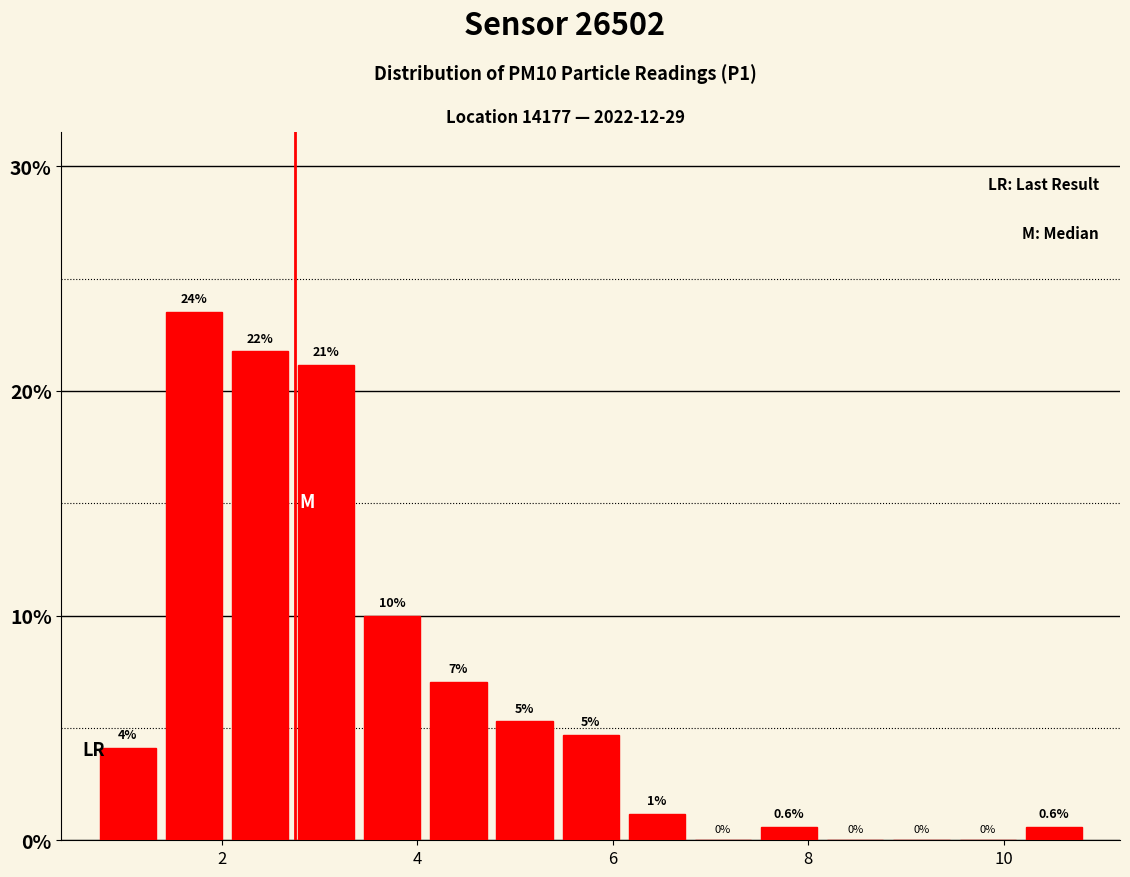

Read against the x-axis, roughly where is the centre of the tallest bar?

1.8